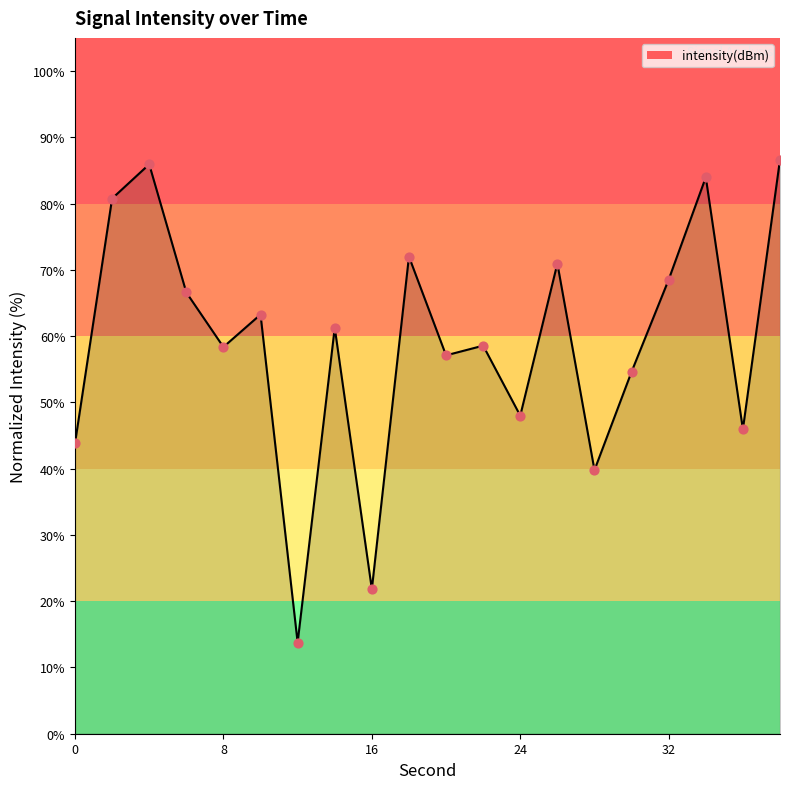

What is the minimum value shown in the chart?

13.8